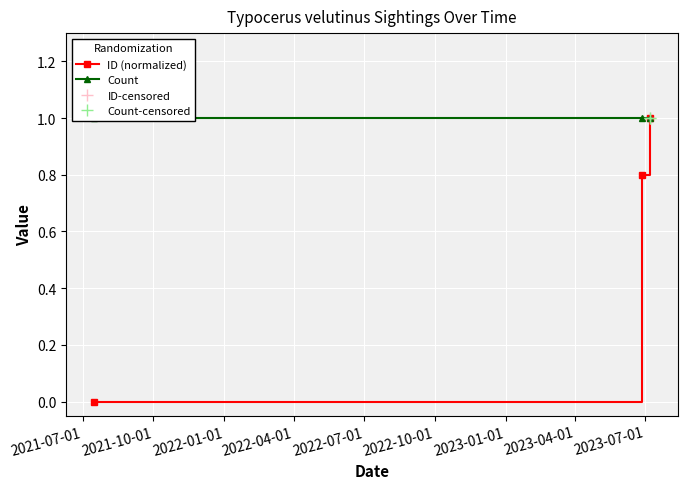

What is the average value of the Count series?

1.0